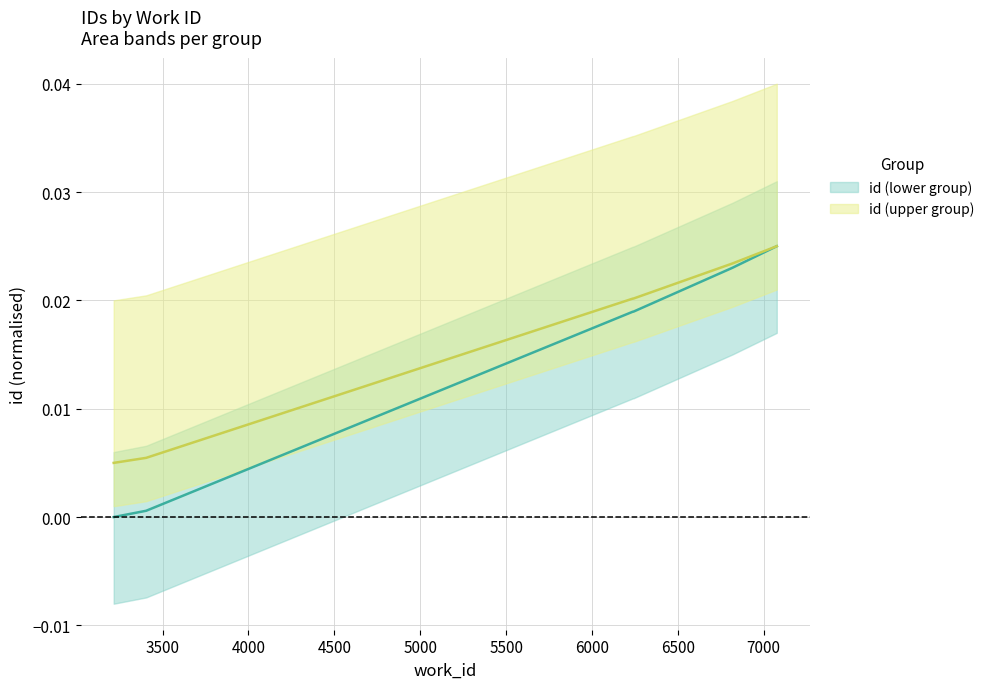

Count the id (upper group) values in the range 0 to 1.

8